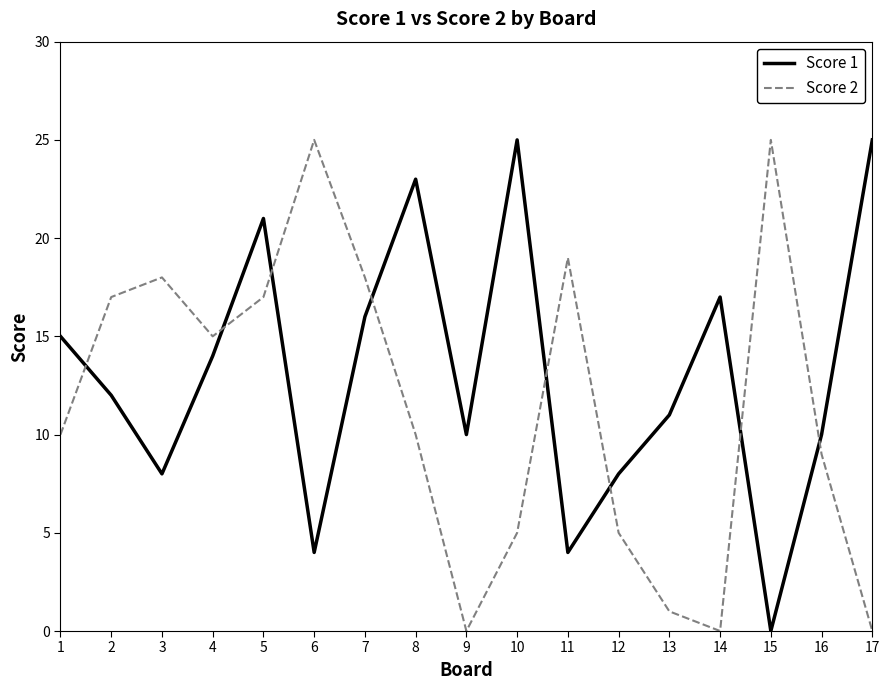

How many categories are shown in the chart?

17